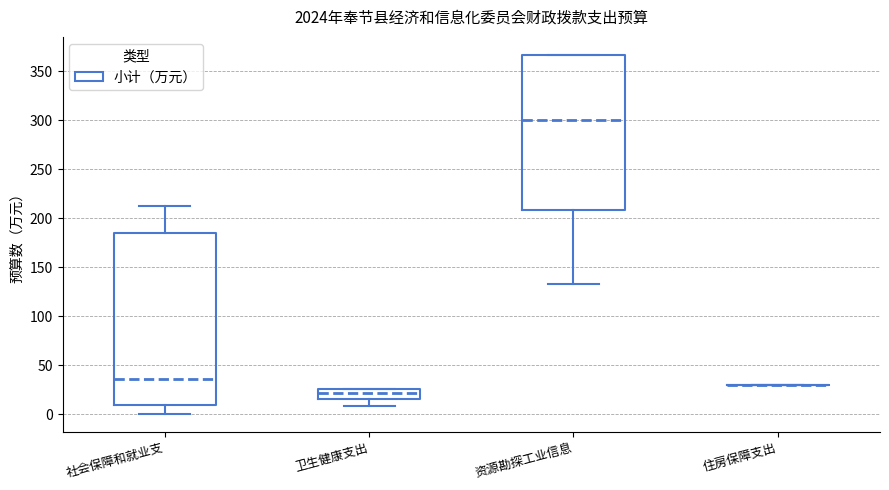

Where does the median line of the box for 卫生健康支出 sit on the y-axis? The values are not printed on the chart, so give them approximately, as read against the axis.

20